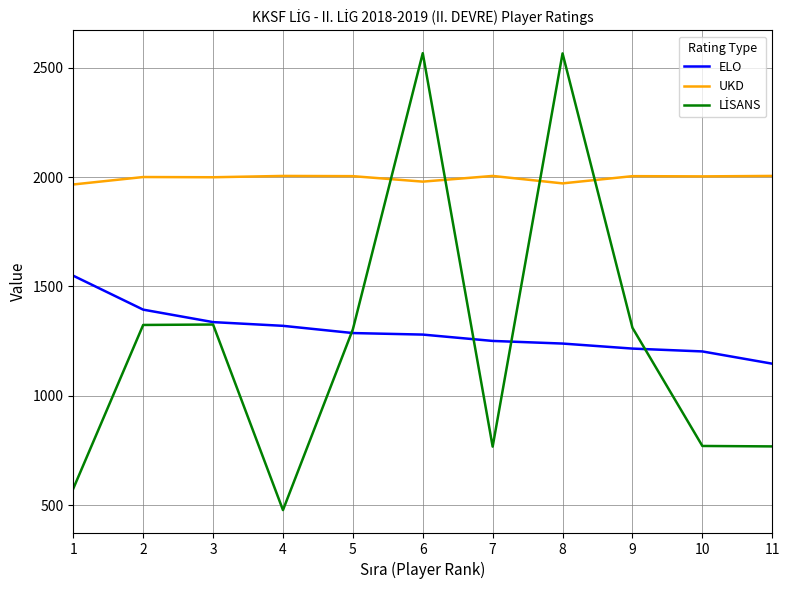

True or false: ELO and UKD intersect in this chart.

False